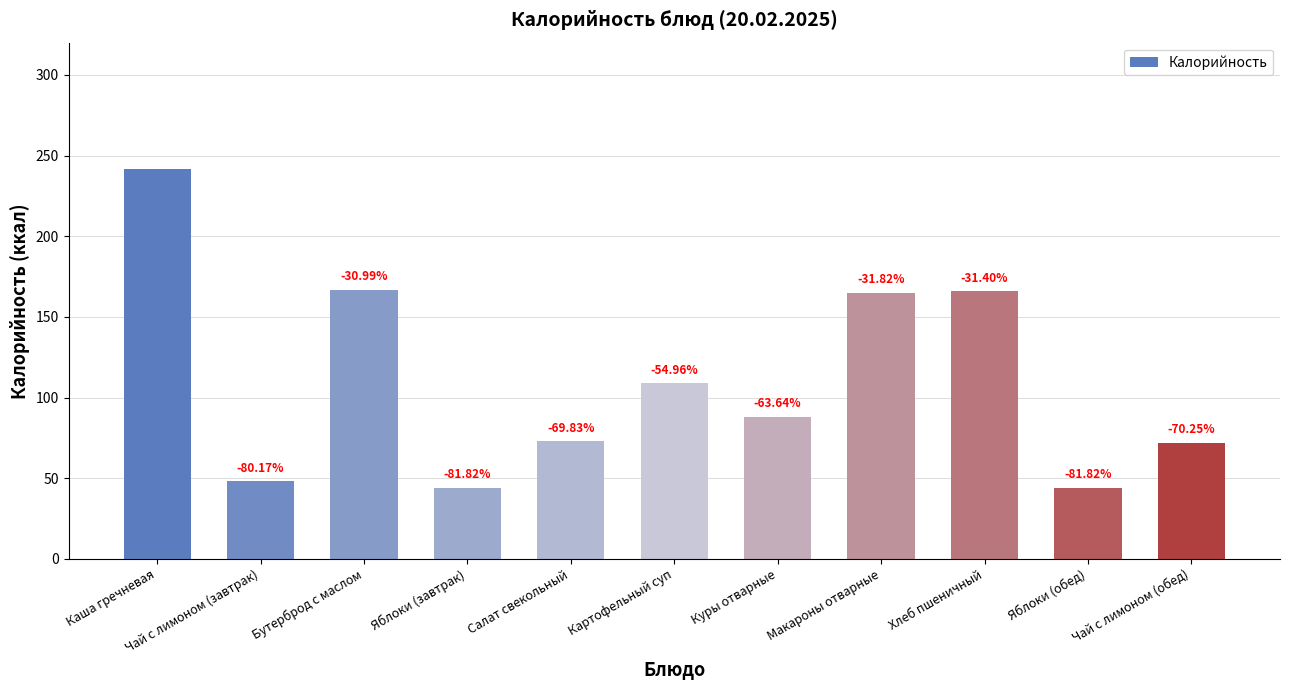

What is the change in value from Каша гречневая to Хлеб пшеничный?

-76